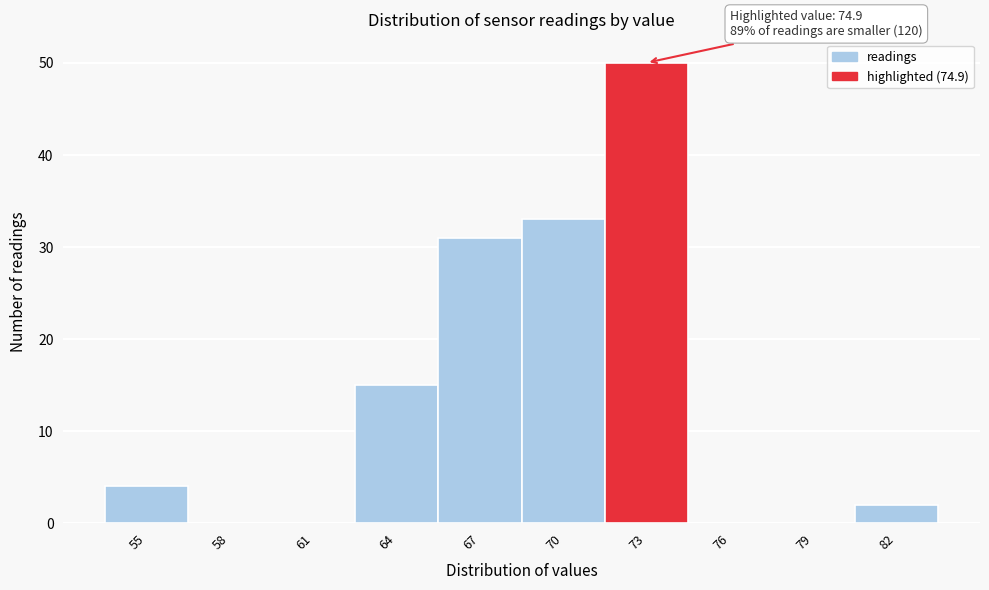

Reading right to left, list all the values displayed in this chart.

82=2	79=0	76=0	73=50	70=33	67=31	64=15	61=0	58=0	55=4